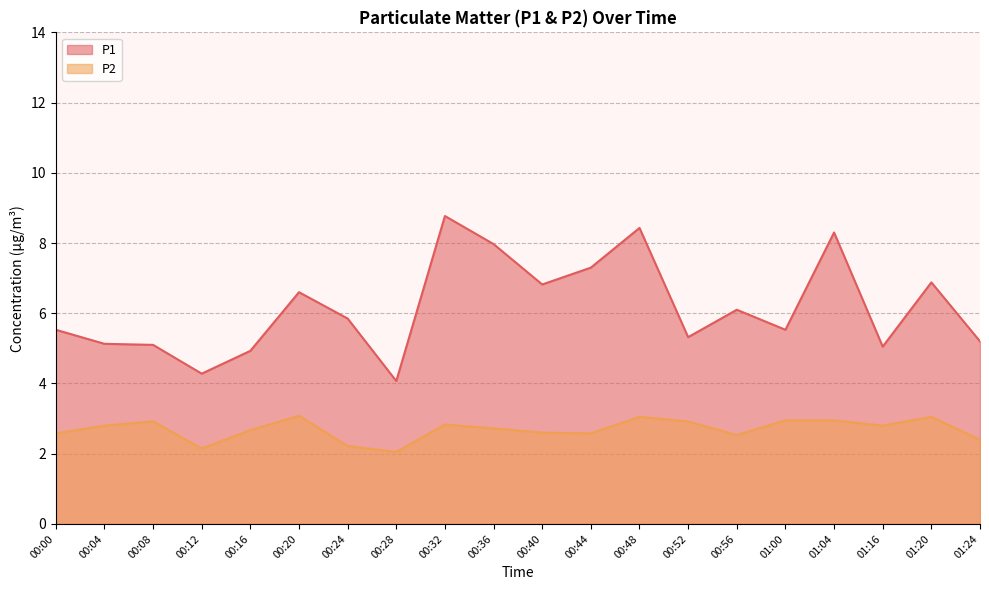

Reading left to right, list all the values displayed in this chart.

P1: 00:00=5.5	00:04=5.1	00:08=5.1	00:12=4.3	00:16=4.9	00:20=6.6	00:24=5.8	00:28=4.1	00:32=8.8	00:36=8.0	00:40=6.8	00:44=7.3	00:48=8.4	00:52=5.3	00:56=6.1	01:00=5.5	01:04=8.3	01:16=5.0	01:20=6.9	01:24=5.2
P2: 00:00=2.6	00:04=2.8	00:08=2.9	00:12=2.1	00:16=2.7	00:20=3.1	00:24=2.2	00:28=2.0	00:32=2.8	00:36=2.7	00:40=2.6	00:44=2.6	00:48=3.0	00:52=2.9	00:56=2.5	01:00=3.0	01:04=3.0	01:16=2.8	01:20=3.0	01:24=2.4